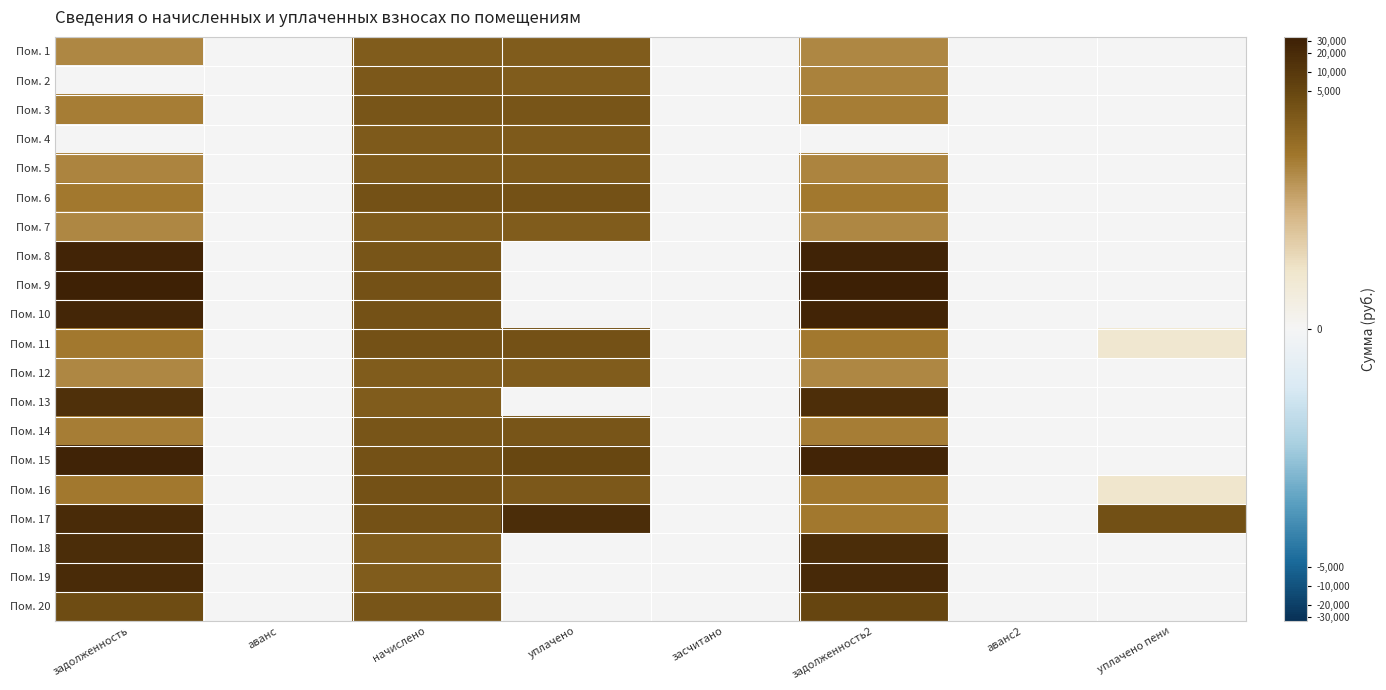

Reading left to right, list all the values displayed in this chart.

Пом. 1: задолженность=2.5	аванс=0.0	начислено=3.3	уплачено=3.3	засчитано=0.0	задолженность2=2.5	аванс2=0.0	уплачено пени=0.0
Пом. 2: задолженность=0.0	аванс=0.0	начислено=3.3	уплачено=3.2	засчитано=0.0	задолженность2=2.5	аванс2=0.0	уплачено пени=0.0
Пом. 3: задолженность=2.6	аванс=0.0	начислено=3.4	уплачено=3.4	засчитано=0.0	задолженность2=2.6	аванс2=0.0	уплачено пени=0.0
Пом. 4: задолженность=0.0	аванс=0.0	начислено=3.3	уплачено=3.3	засчитано=0.0	задолженность2=0.0	аванс2=0.0	уплачено пени=0.0
Пом. 5: задолженность=2.5	аванс=0.0	начислено=3.3	уплачено=3.3	засчитано=0.0	задолженность2=2.5	аванс2=0.0	уплачено пени=0.0
Пом. 6: задолженность=2.7	аванс=0.0	начислено=3.5	уплачено=3.5	засчитано=0.0	задолженность2=2.7	аванс2=0.0	уплачено пени=0.0
Пом. 7: задолженность=2.5	аванс=0.0	начислено=3.3	уплачено=3.3	засчитано=0.0	задолженность2=2.5	аванс2=0.0	уплачено пени=0.0
Пом. 8: задолженность=4.4	аванс=0.0	начислено=3.4	уплачено=0.0	засчитано=0.0	задолженность2=4.5	аванс2=0.0	уплачено пени=0.0
Пом. 9: задолженность=4.5	аванс=0.0	начислено=3.5	уплачено=0.0	засчитано=0.0	задолженность2=4.5	аванс2=0.0	уплачено пени=0.0
Пом. 10: задолженность=4.4	аванс=0.0	начислено=3.5	уплачено=0.0	засчитано=0.0	задолженность2=4.4	аванс2=0.0	уплачено пени=0.0
Пом. 11: задолженность=2.7	аванс=0.0	начислено=3.5	уплачено=3.5	засчитано=0.0	задолженность2=2.7	аванс2=0.0	уплачено пени=0.8
Пом. 12: задолженность=2.5	аванс=0.0	начислено=3.3	уплачено=3.3	засчитано=0.0	задолженность2=2.5	аванс2=0.0	уплачено пени=0.0
Пом. 13: задолженность=4.2	аванс=0.0	начислено=3.3	уплачено=0.0	засчитано=0.0	задолженность2=4.2	аванс2=0.0	уплачено пени=0.0
Пом. 14: задолженность=2.6	аванс=0.0	начислено=3.4	уплачено=3.4	засчитано=0.0	задолженность2=2.6	аванс2=0.0	уплачено пени=0.0
Пом. 15: задолженность=4.4	аванс=0.0	начислено=3.5	уплачено=3.7	засчитано=0.0	задолженность2=4.4	аванс2=0.0	уплачено пени=0.0
Пом. 16: задолженность=2.7	аванс=0.0	начислено=3.5	уплачено=3.3	засчитано=0.0	задолженность2=2.7	аванс2=0.0	уплачено пени=0.9
Пом. 17: задолженность=4.3	аванс=0.0	начислено=3.5	уплачено=4.2	засчитано=0.0	задолженность2=2.7	аванс2=0.0	уплачено пени=3.5
Пом. 18: задолженность=4.2	аванс=0.0	начислено=3.3	уплачено=0.0	засчитано=0.0	задолженность2=4.3	аванс2=0.0	уплачено пени=0.0
Пом. 19: задолженность=4.3	аванс=0.0	начислено=3.3	уплачено=0.0	засчитано=0.0	задолженность2=4.3	аванс2=0.0	уплачено пени=0.0
Пом. 20: задолженность=3.6	аванс=0.0	начислено=3.4	уплачено=0.0	засчитано=0.0	задолженность2=3.7	аванс2=0.0	уплачено пени=0.0